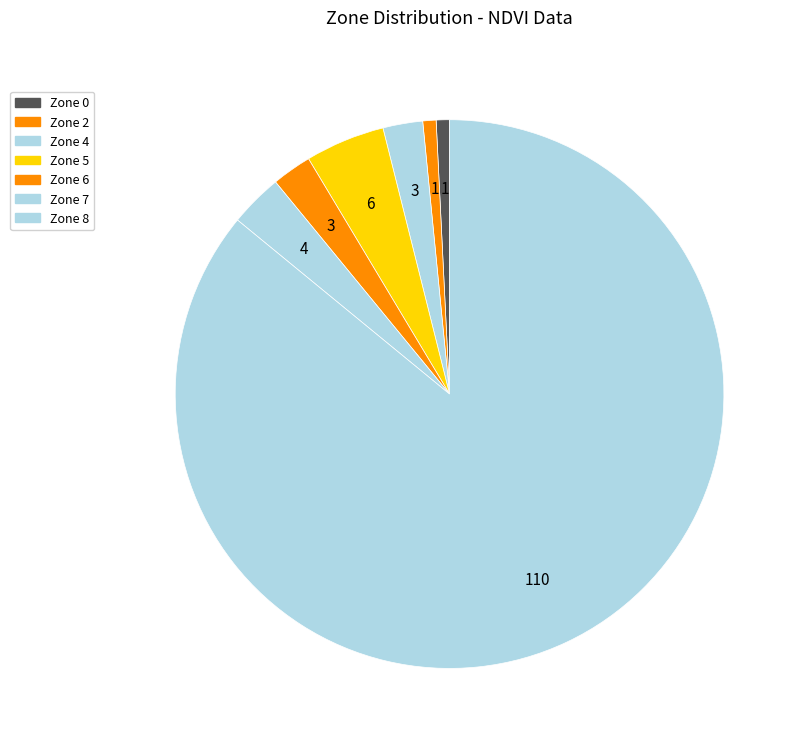

Combined, what portion of the pie is Zone 5 and Zone 8?

90.6%